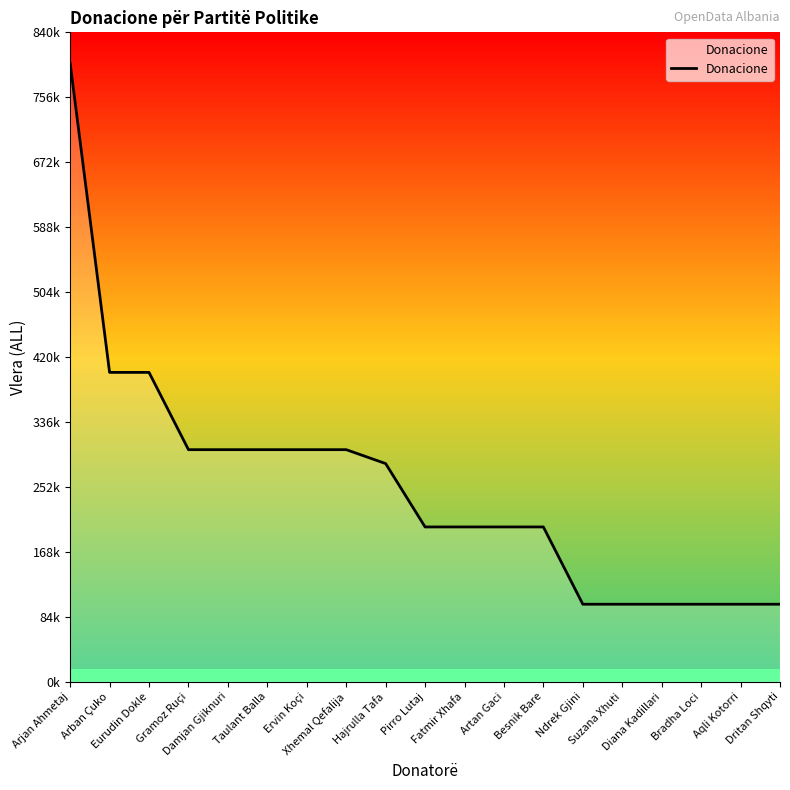

What is the difference between the maximum and minimum values?

700000